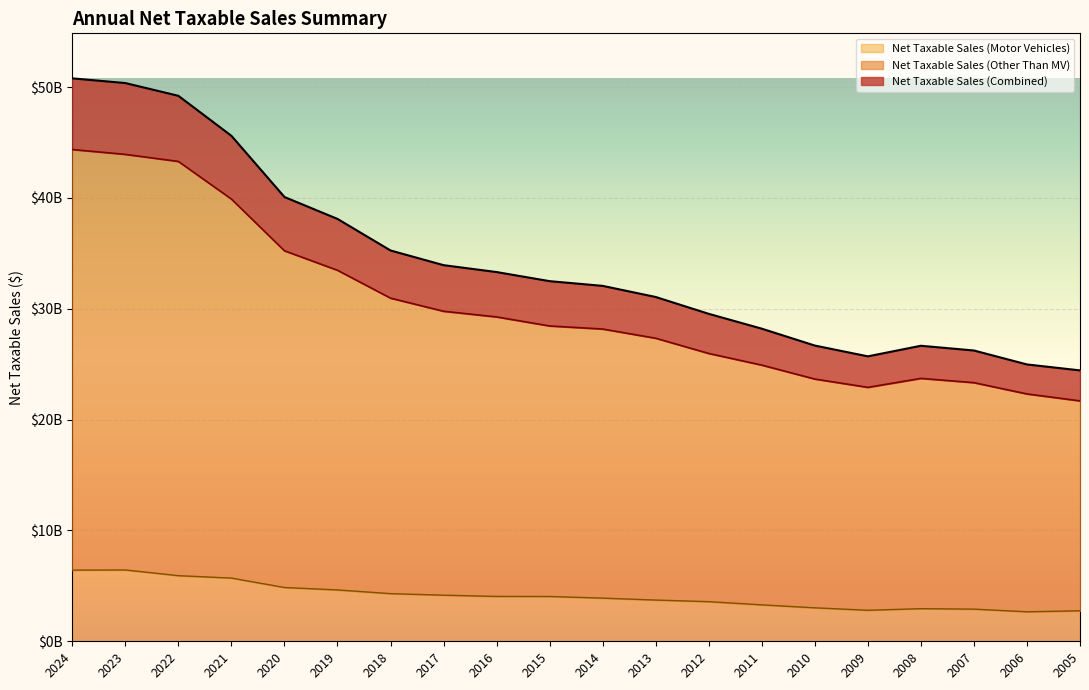

True or false: Net Taxable Sales (Combined) and Net Taxable Sales (Motor Vehicles) cross at least once.

False